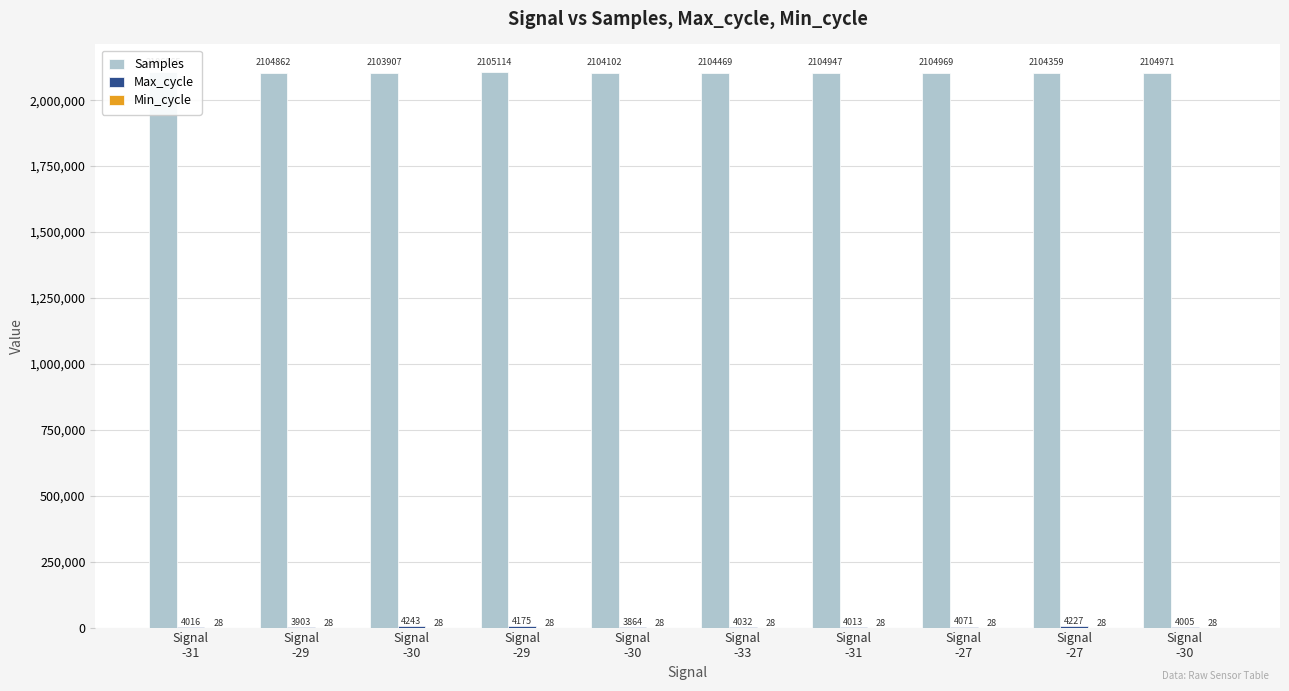

What is the difference between the maximum and minimum values in the Samples series?

2158